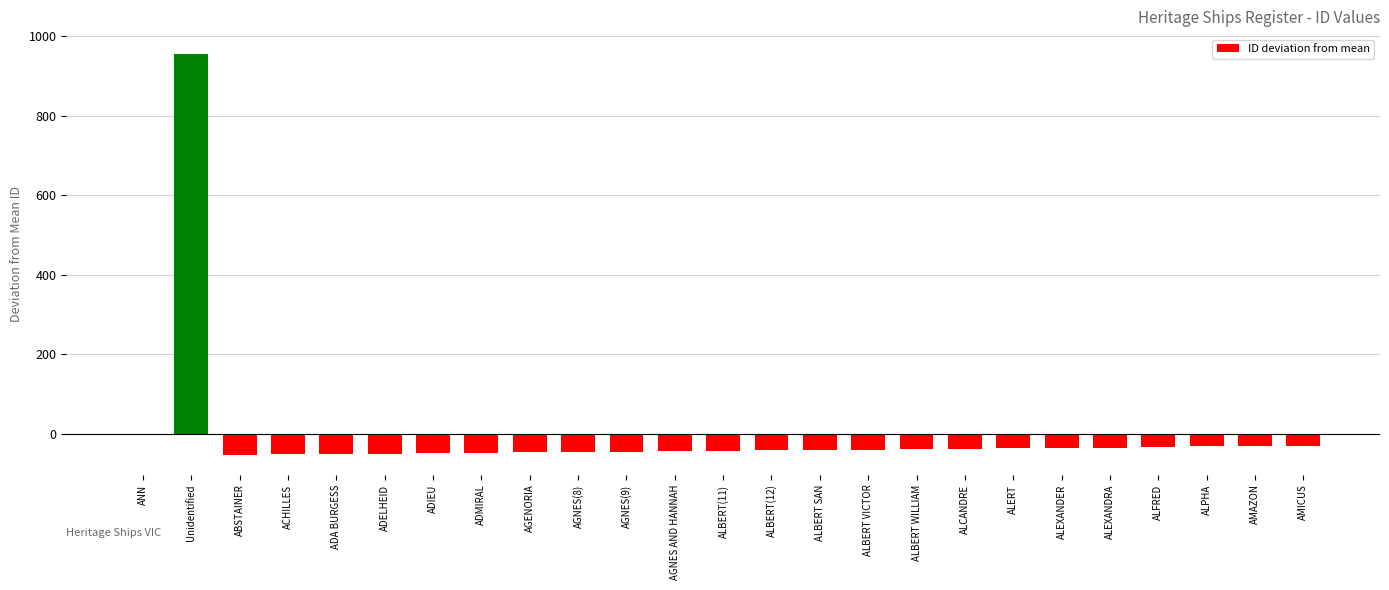

At which label is the value closest to 451?

ANN